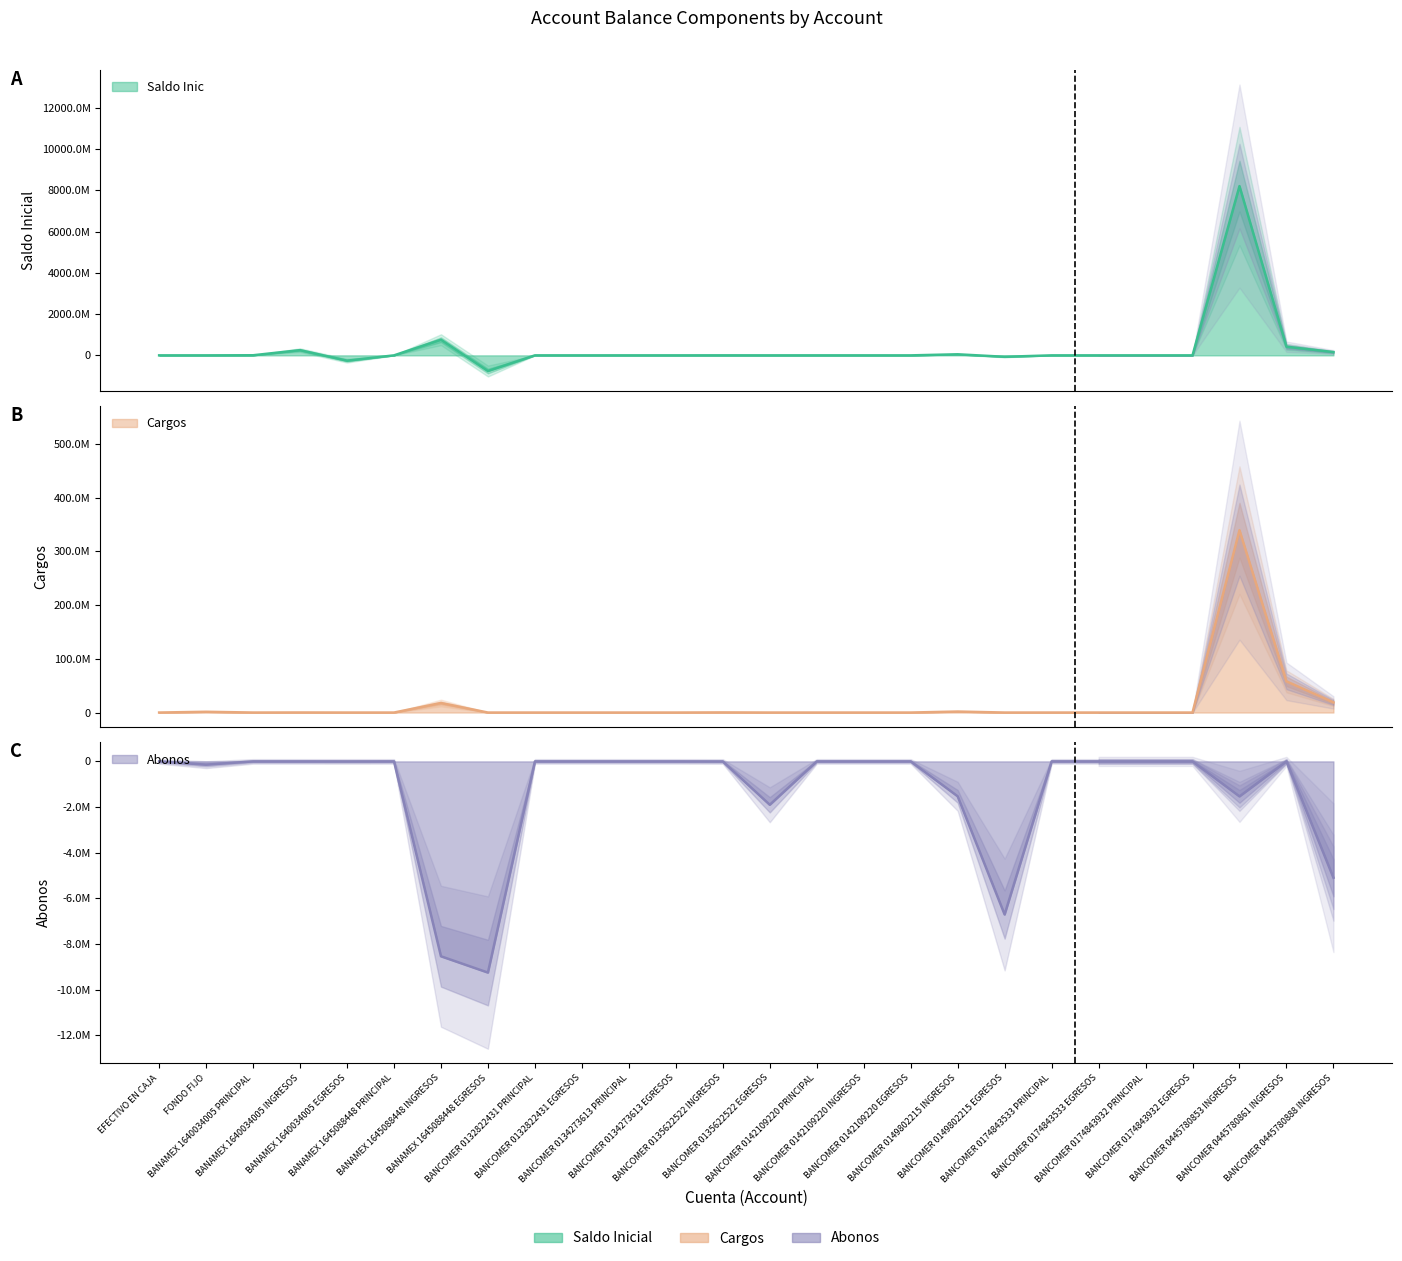

True or false: Abonos and Cargos cross at least once.

False